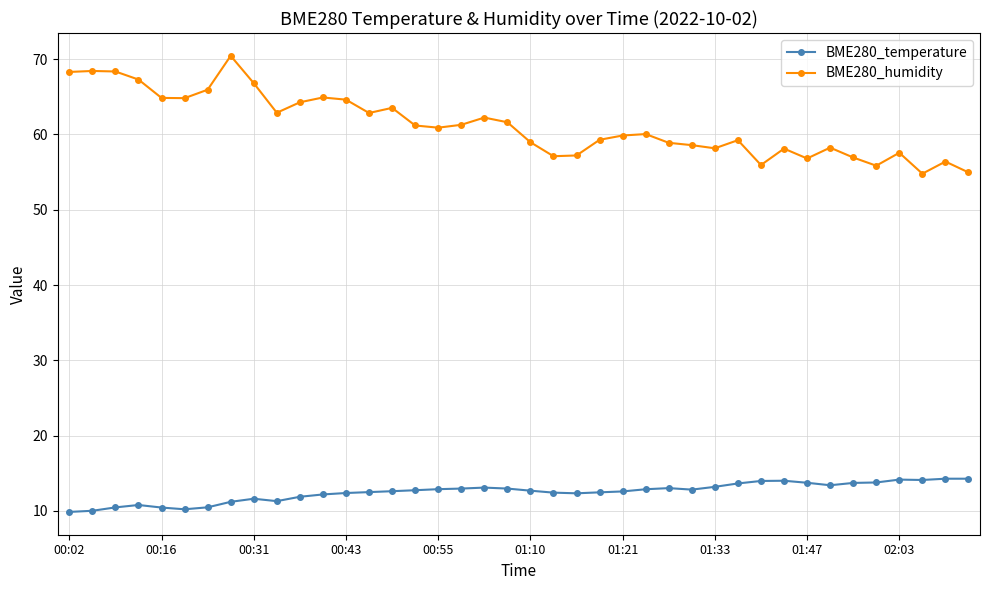

Which series has the largest total across all categories?

BME280_humidity